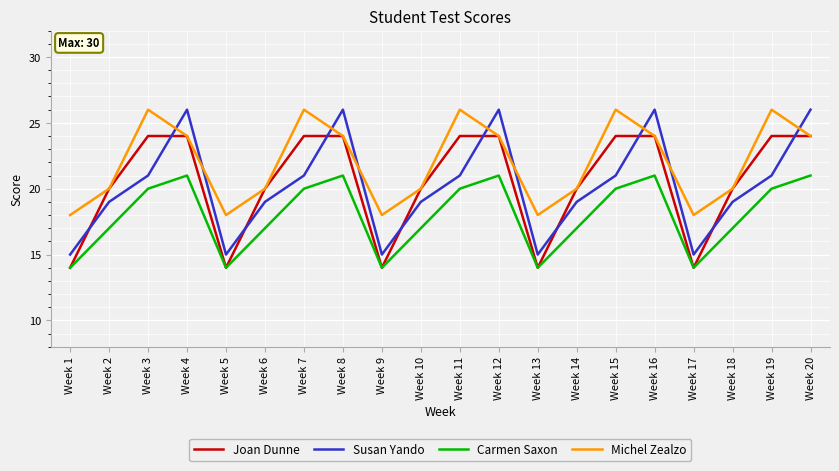

Reading left to right, list all the values displayed in this chart.

Joan Dunne: Week 1=14	Week 2=20	Week 3=24	Week 4=24	Week 5=14	Week 6=20	Week 7=24	Week 8=24	Week 9=14	Week 10=20	Week 11=24	Week 12=24	Week 13=14	Week 14=20	Week 15=24	Week 16=24	Week 17=14	Week 18=20	Week 19=24	Week 20=24
Susan Yando: Week 1=15	Week 2=19	Week 3=21	Week 4=26	Week 5=15	Week 6=19	Week 7=21	Week 8=26	Week 9=15	Week 10=19	Week 11=21	Week 12=26	Week 13=15	Week 14=19	Week 15=21	Week 16=26	Week 17=15	Week 18=19	Week 19=21	Week 20=26
Carmen Saxon: Week 1=14	Week 2=17	Week 3=20	Week 4=21	Week 5=14	Week 6=17	Week 7=20	Week 8=21	Week 9=14	Week 10=17	Week 11=20	Week 12=21	Week 13=14	Week 14=17	Week 15=20	Week 16=21	Week 17=14	Week 18=17	Week 19=20	Week 20=21
Michel Zealzo: Week 1=18	Week 2=20	Week 3=26	Week 4=24	Week 5=18	Week 6=20	Week 7=26	Week 8=24	Week 9=18	Week 10=20	Week 11=26	Week 12=24	Week 13=18	Week 14=20	Week 15=26	Week 16=24	Week 17=18	Week 18=20	Week 19=26	Week 20=24